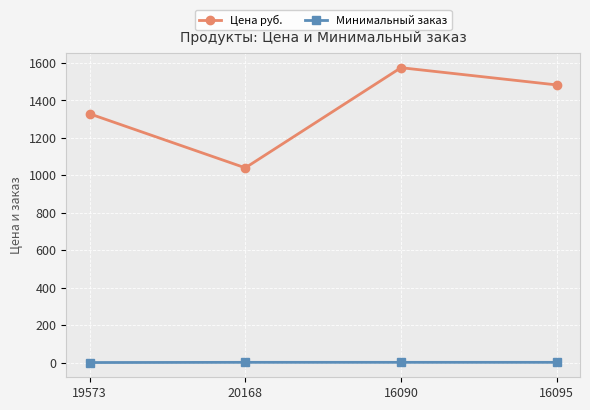

What is the label of the 4th point from the right?

19573